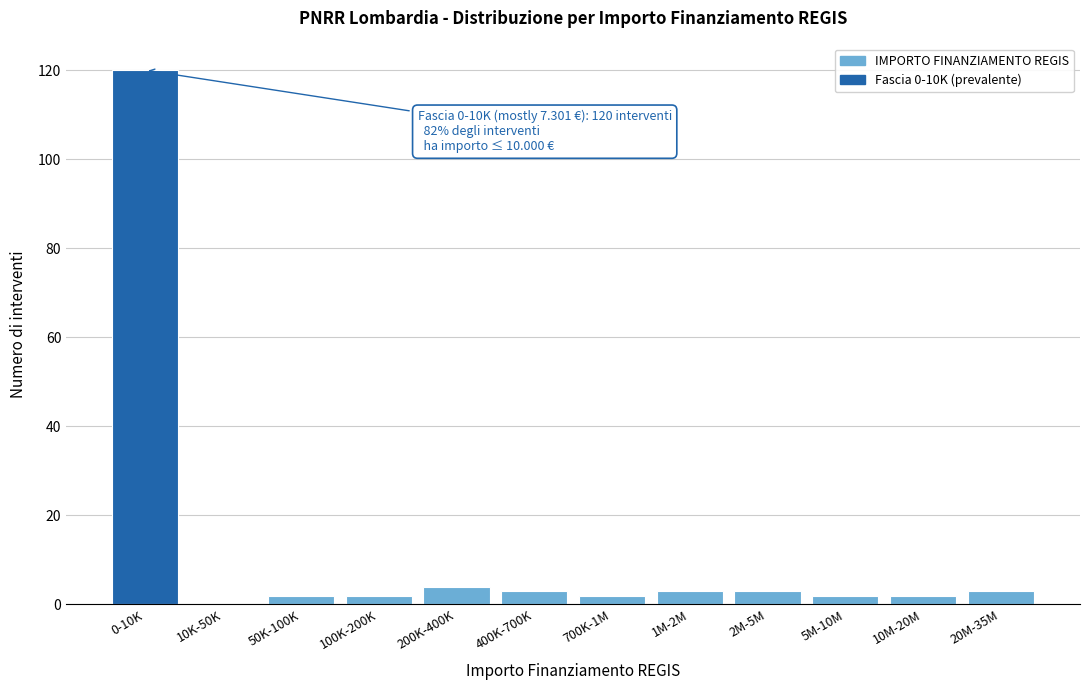

Reading left to right, transcribe all the data shown in this chart.

0-10K=120	10K-50K=0	50K-100K=2	100K-200K=2	200K-400K=4	400K-700K=3	700K-1M=2	1M-2M=3	2M-5M=3	5M-10M=2	10M-20M=2	20M-35M=3